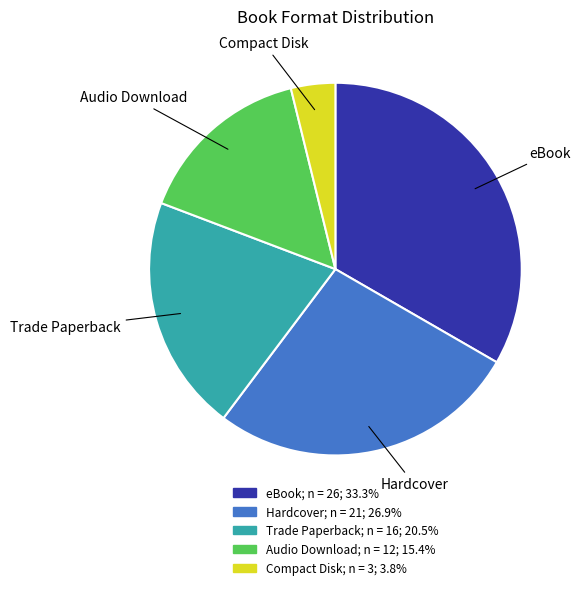

Which category has the biggest portion of the pie?

eBook